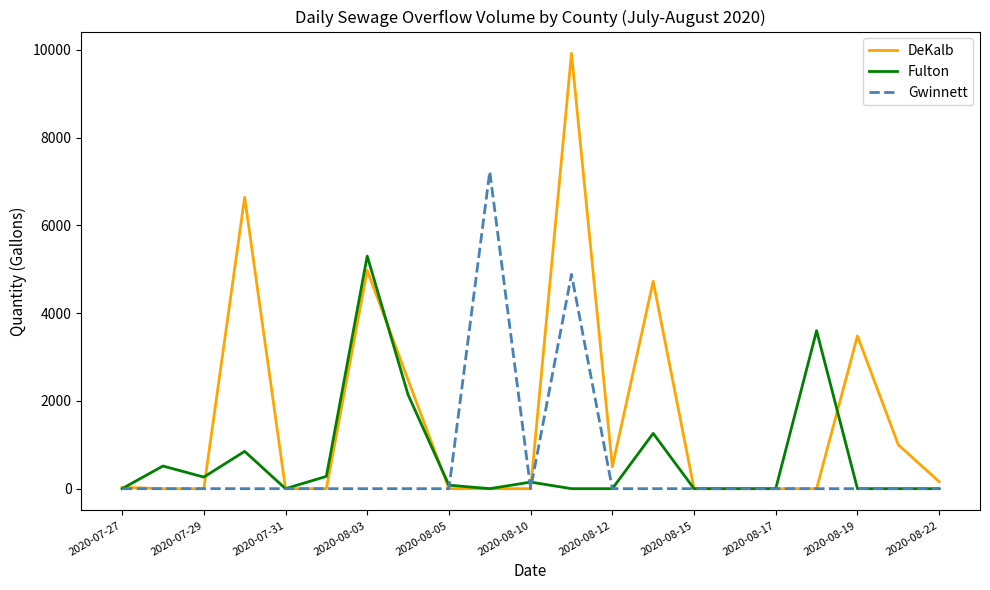

What is the difference between the second highest and second lowest values in the Gwinnett series?

4883